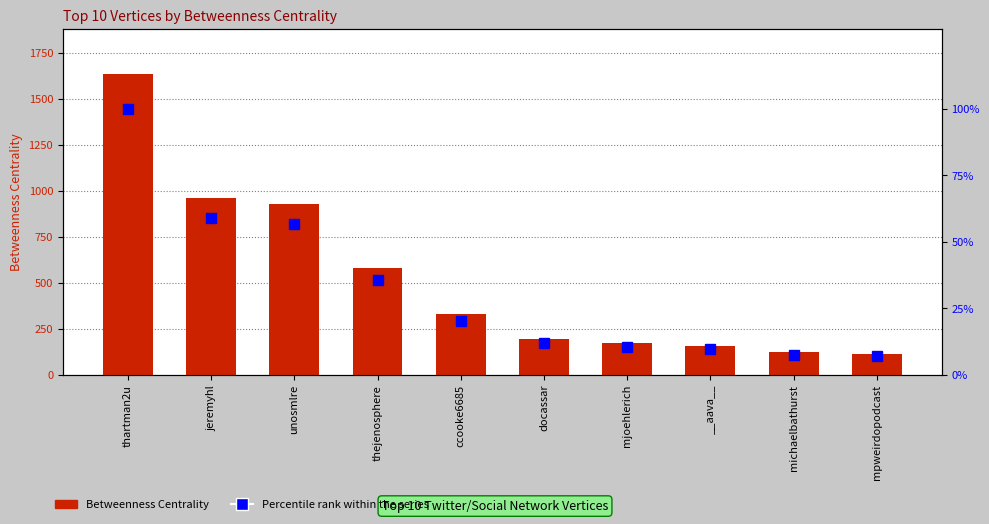

Read the Betweenness Centrality value at jeremyhl.

961.6